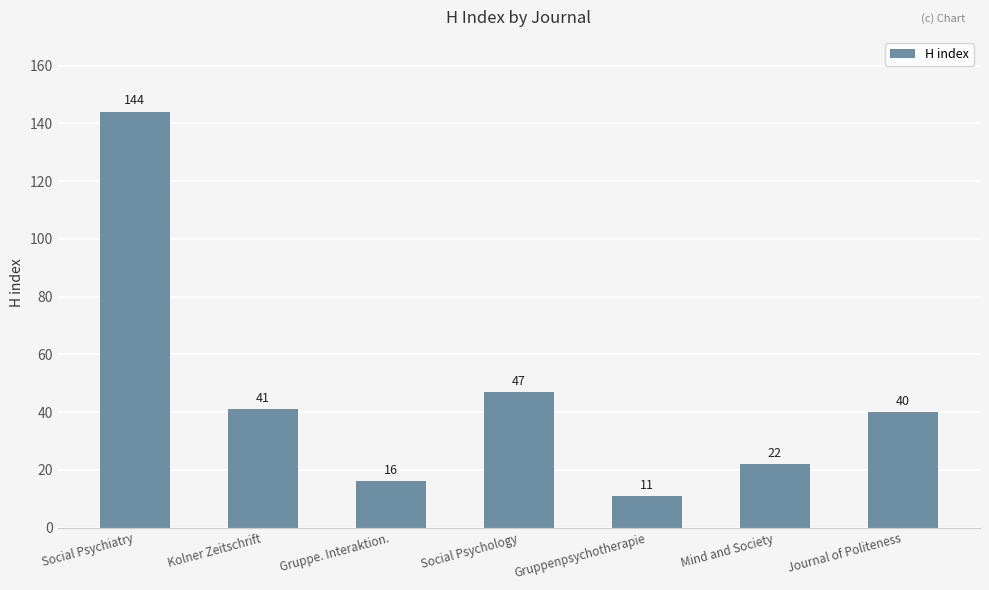

Rank the categories by value from highest to lowest.

Social Psychiatry, Social Psychology, Kolner Zeitschrift, Journal of Politeness, Mind and Society, Gruppe. Interaktion., Gruppenpsychotherapie